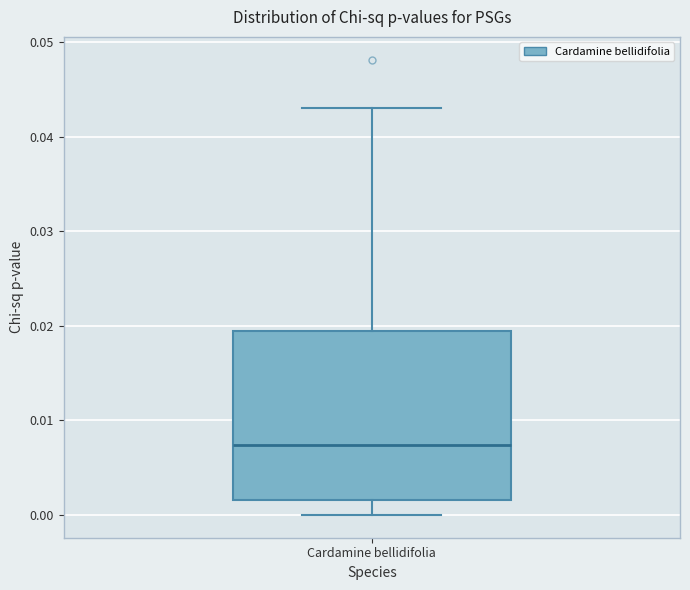

Transcribe this box plot: give where the median line is, the range the box spans, and where the two whiskers end, as read against the y-axis. The values are not printed on the chart, so give them approximately, as read against the axis.

median 0.007, box 0.002 to 0.019, whiskers 0.000 to 0.043